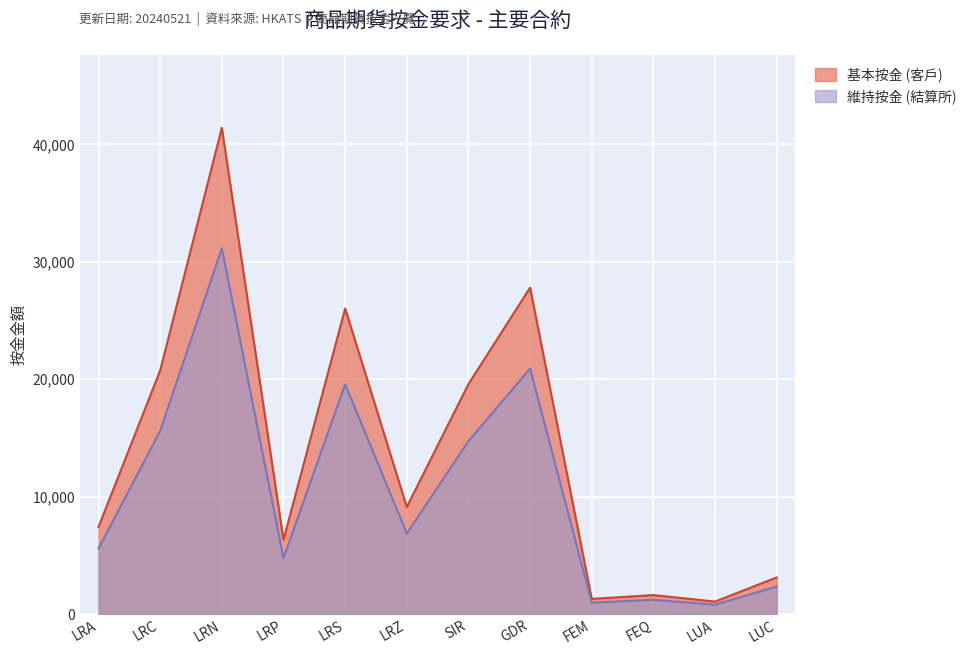

How many lines are shown in the chart?

2